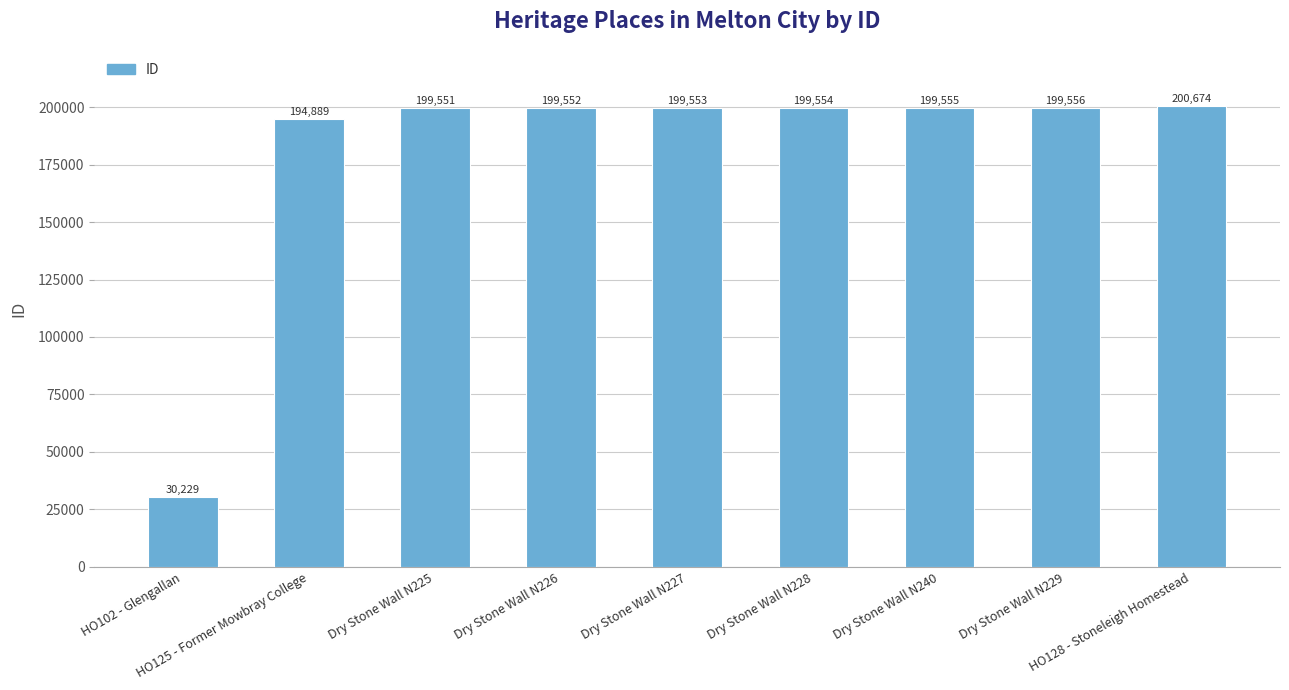

Which category has the highest value across all series?

HO128 - Stoneleigh Homestead